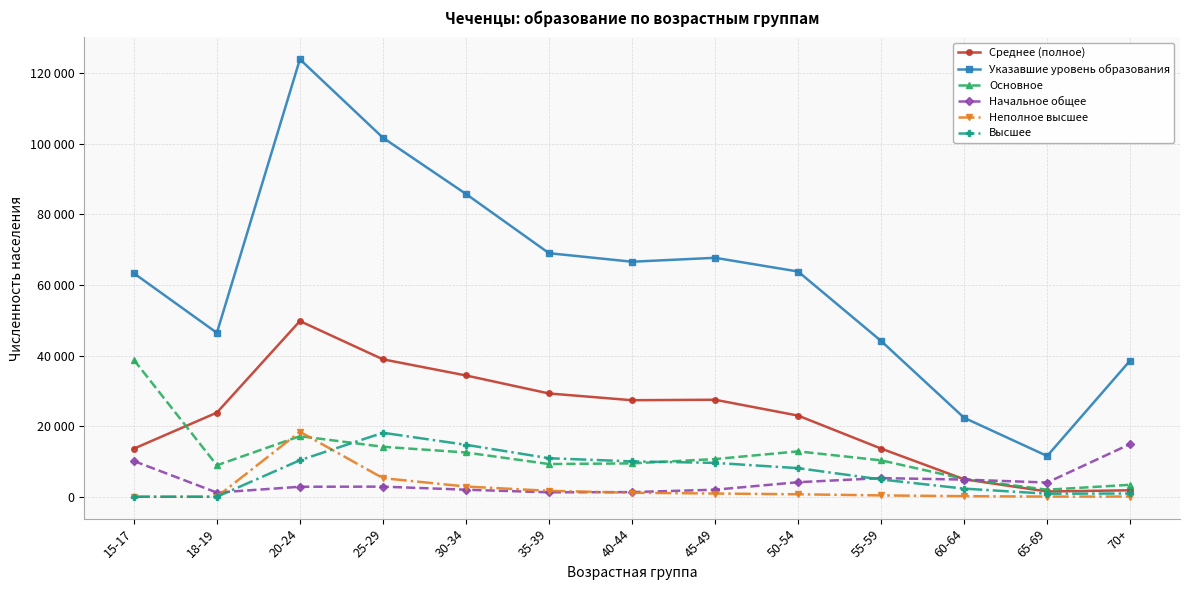

What are all the series names shown in the legend?

Среднее (полное), Указавшие уровень образования, Основное, Начальное общее, Неполное высшее, Высшее